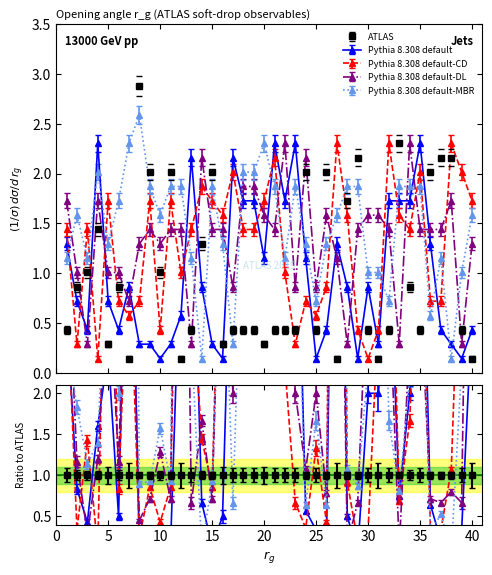

At how many categories does at least one series exceed 0?

40